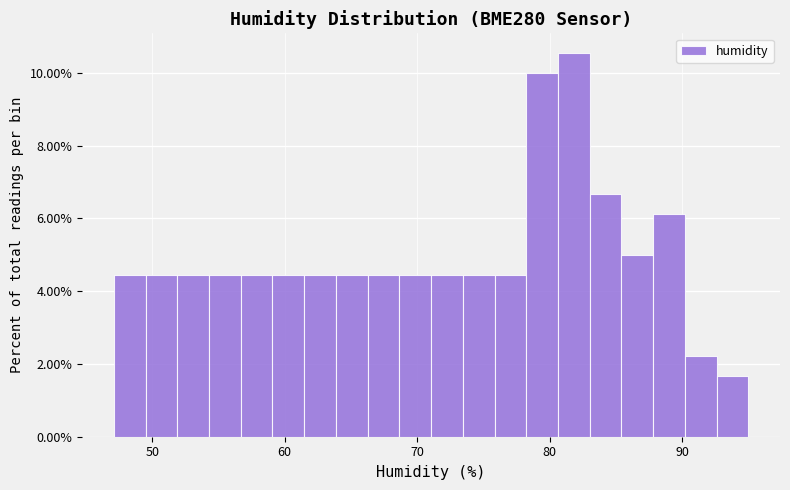

Read against the x-axis, roughly where is the centre of the tallest bar?

82